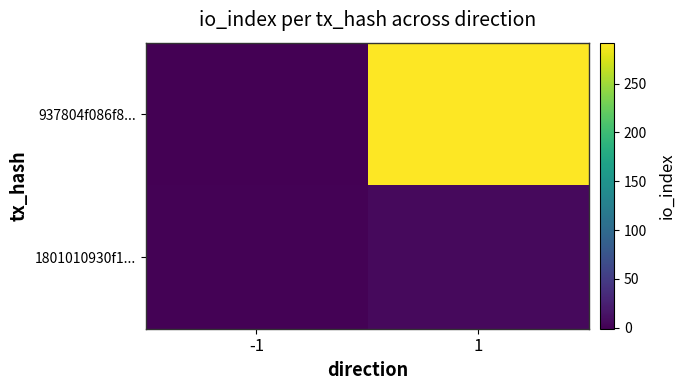

Reading left to right, transcribe all the data shown in this chart.

937804f086f8...: -1=-1	1=292
1801010930f1...: -1=1	1=6